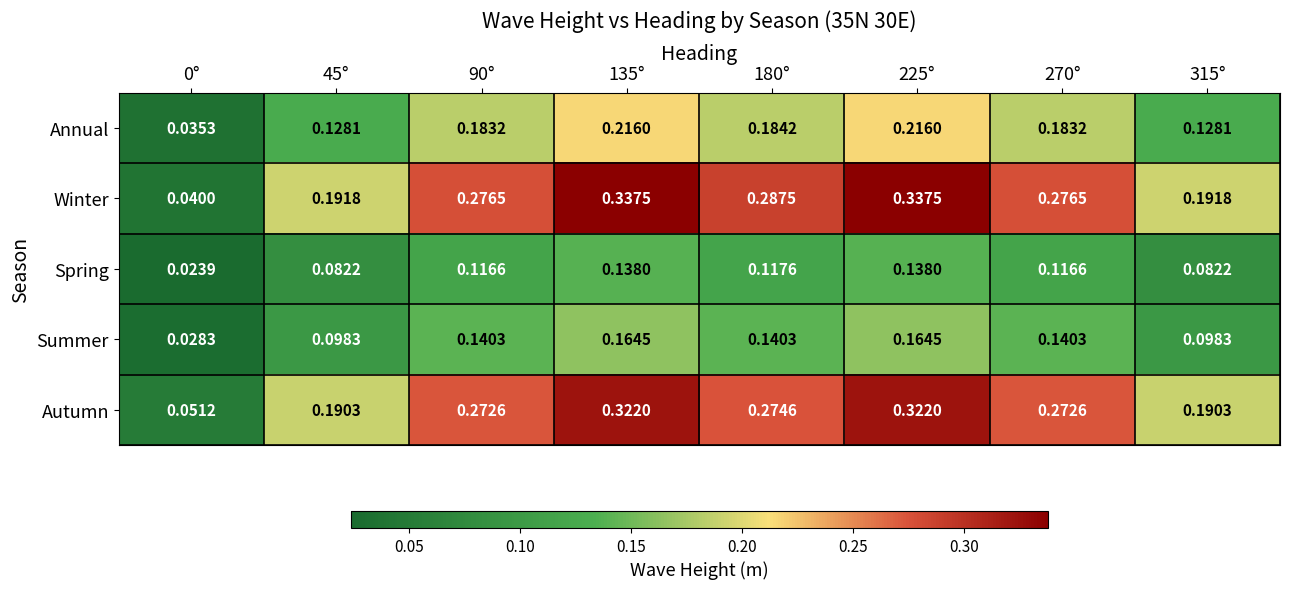

Is the value of Summer at 0° greater than the value of Annual at 45°?

No